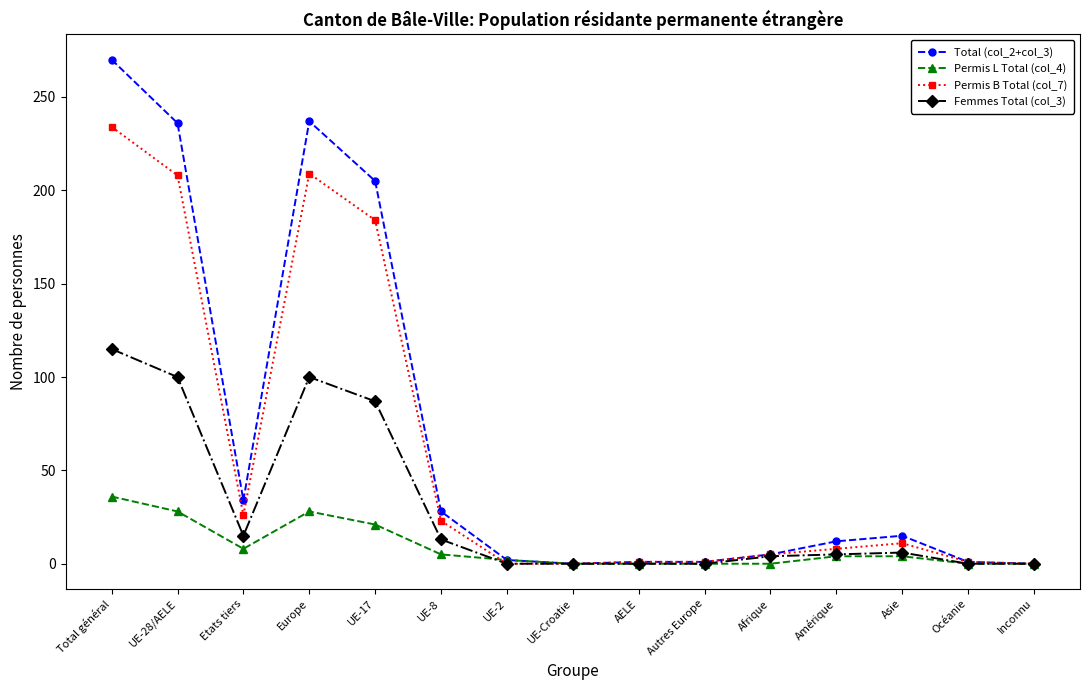

Which label corresponds to the largest value in the chart?

Total général